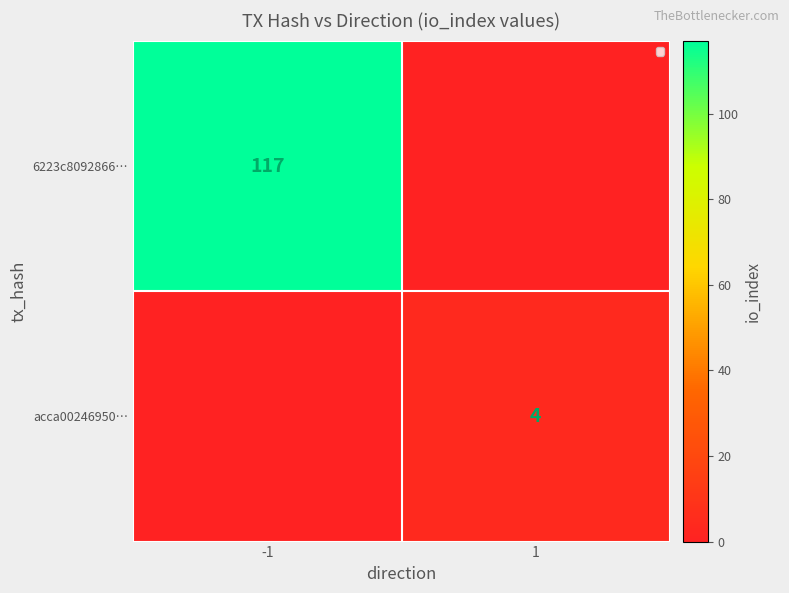

The 6223c8092866… series shows 117 at -1. True or false?

True